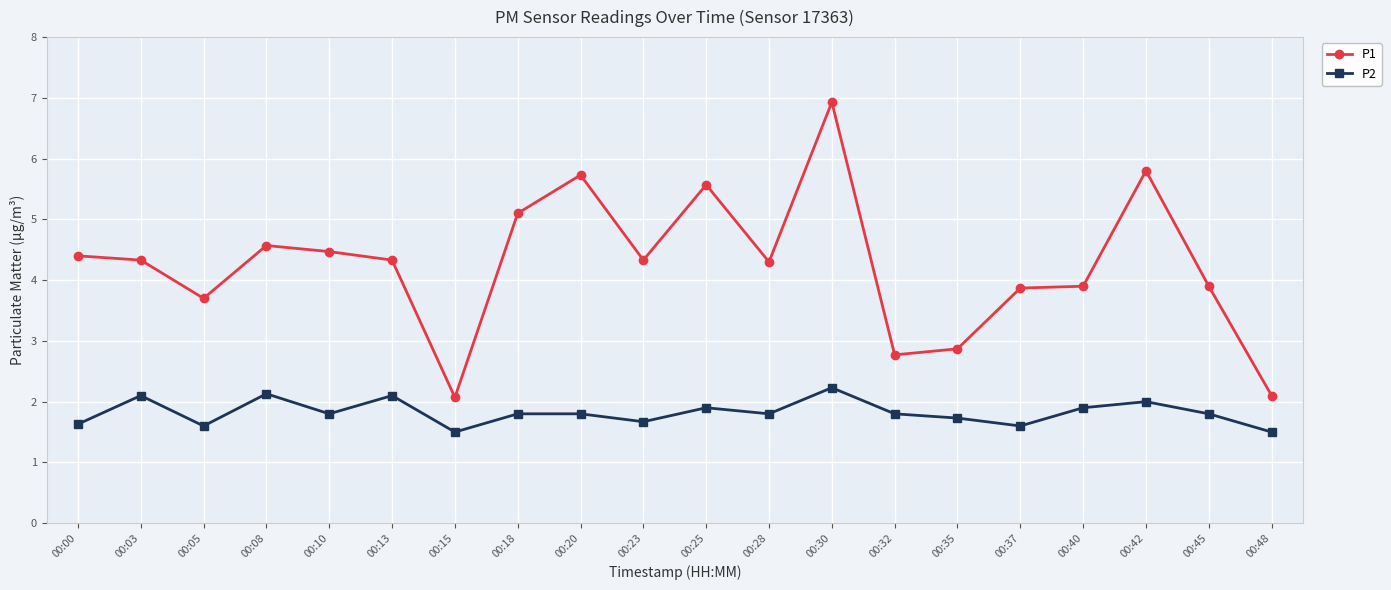

Reading left to right, what are all the values shown in this chart?

P1: 4.4	4.3	3.7	4.6	4.5	4.3	2.1	5.1	5.7	4.3	5.6	4.3	6.9	2.8	2.9	3.9	3.9	5.8	3.9	2.1
P2: 1.6	2.1	1.6	2.1	1.8	2.1	1.5	1.8	1.8	1.7	1.9	1.8	2.2	1.8	1.7	1.6	1.9	2.0	1.8	1.5